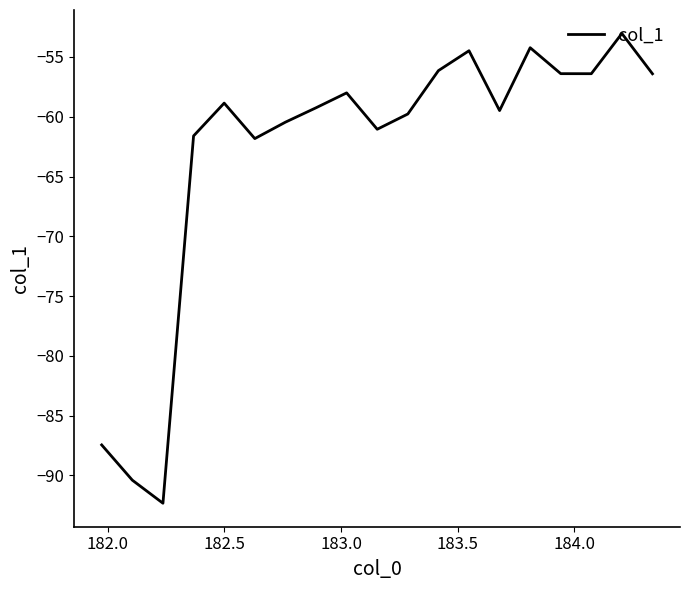

What is the sum of all values?

-1197.6